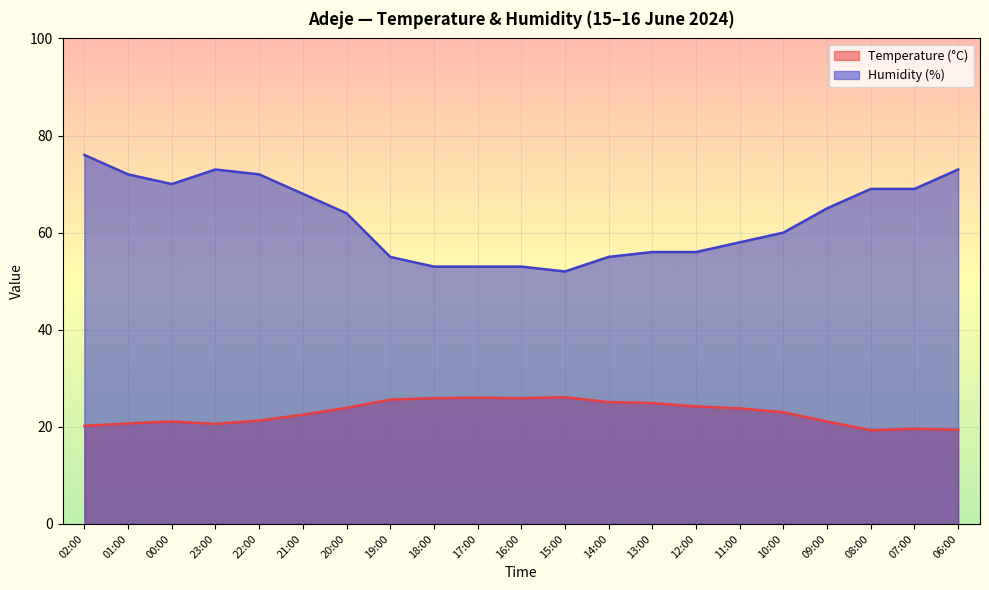

List the labels in order of Temperature (°C) value, smallest first.

08:00, 06:00, 07:00, 02:00, 23:00, 01:00, 00:00, 09:00, 22:00, 21:00, 10:00, 11:00, 20:00, 12:00, 13:00, 14:00, 19:00, 18:00, 16:00, 17:00, 15:00